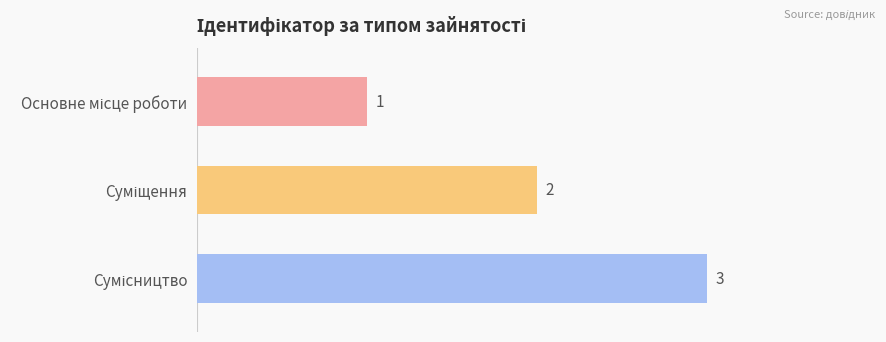

What is the average value?

2